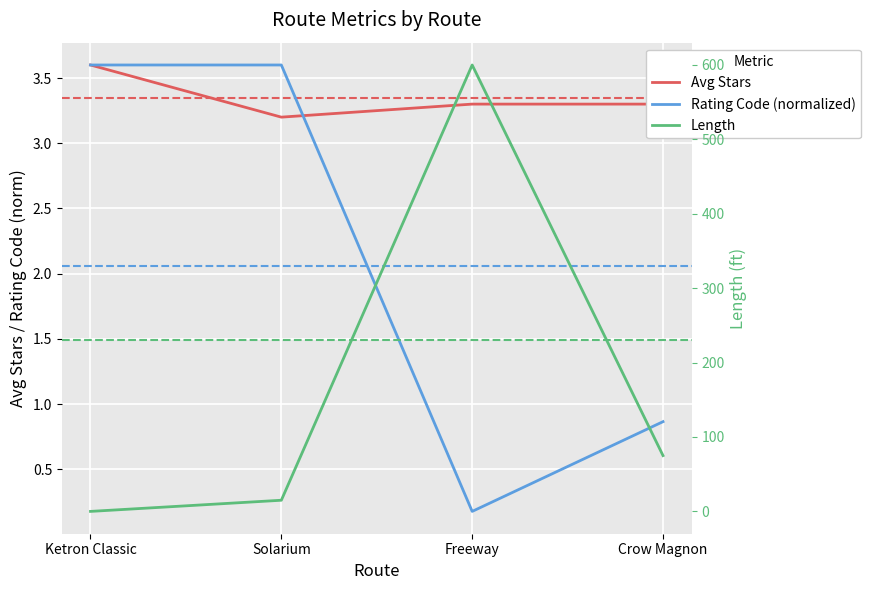

Is the value of Avg Stars at Ketron Classic greater than the value of Length at Crow Magnon?

No